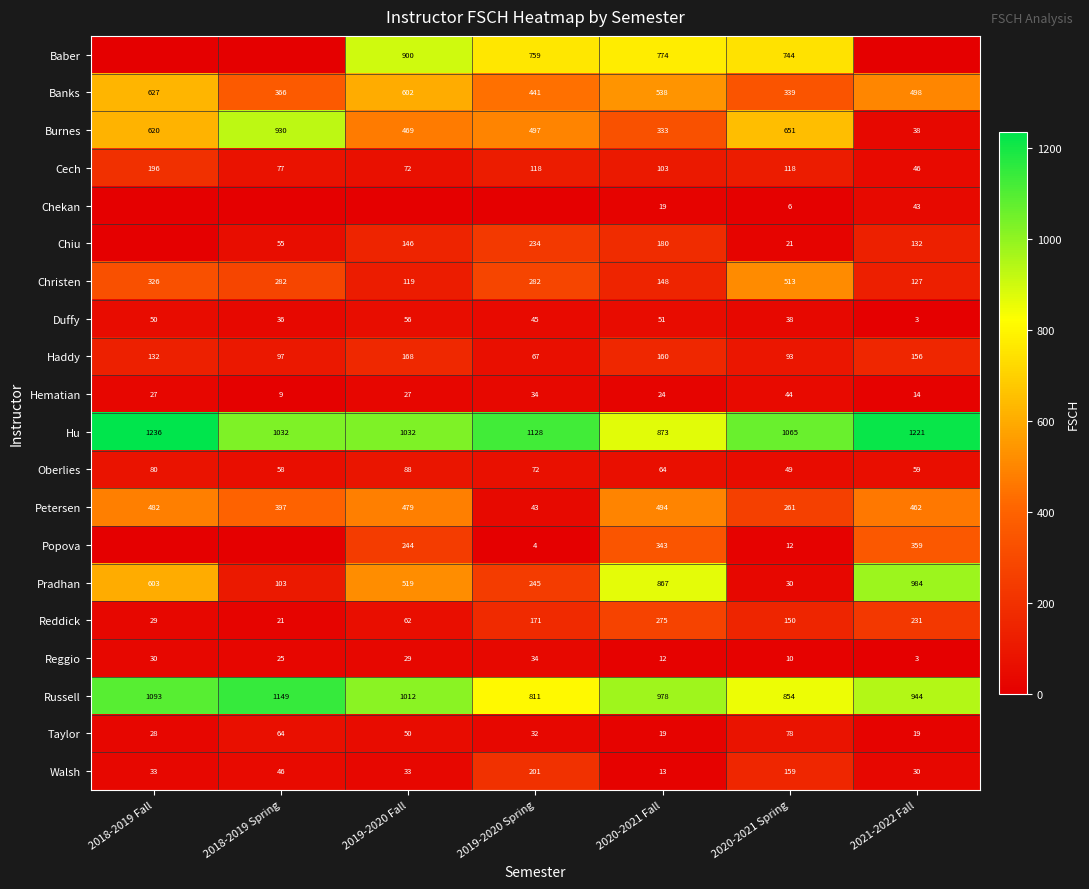

How many data points in Haddy are less than 132?

3